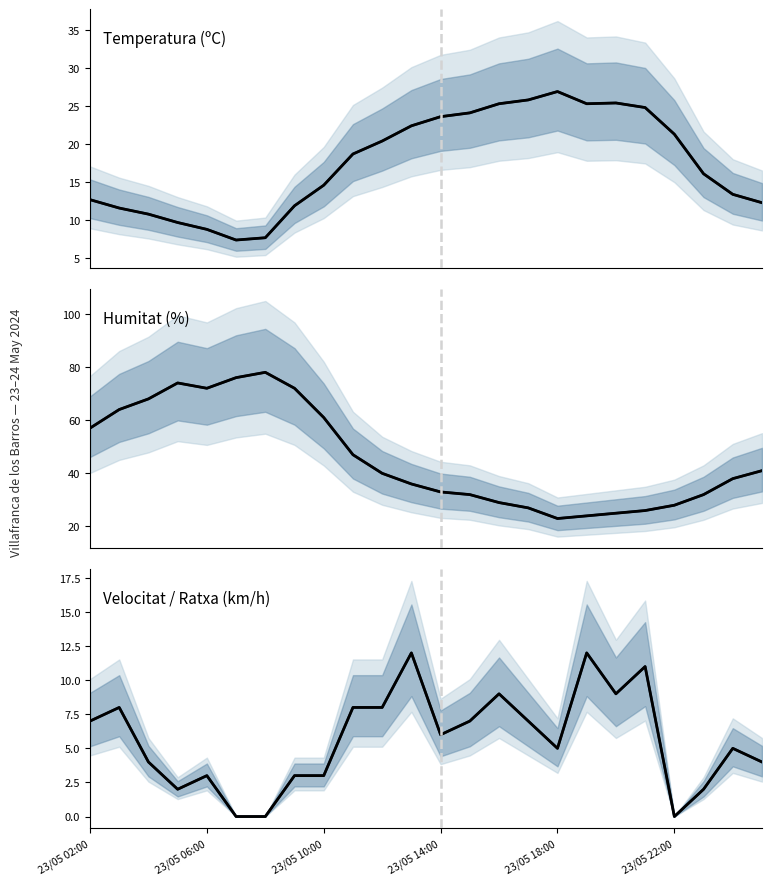

At which label does Humitat (%) (range mid) first exceed 40?

23/05 02:00